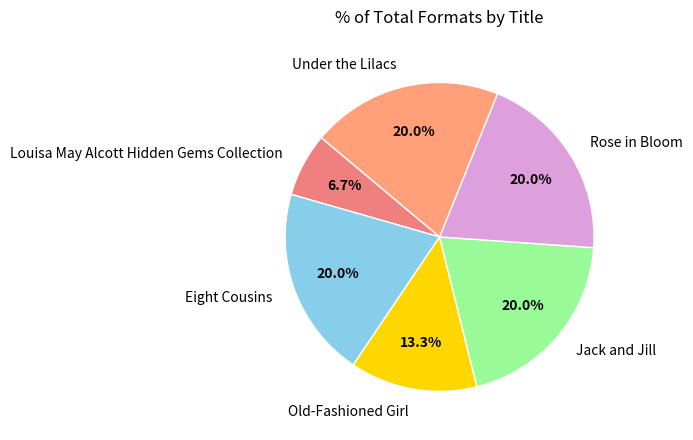

To the nearest percent, what is the combined percentage of Old-Fashioned Girl and Under the Lilacs?

33%